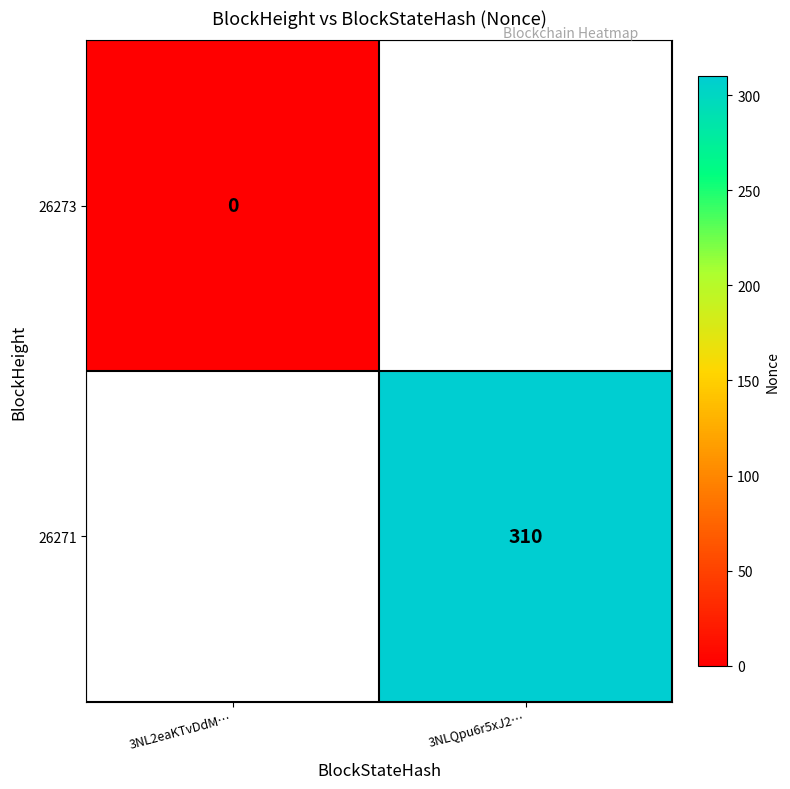

At which category does the chart reach its minimum across all series?

3NL2eaKTvDdM…